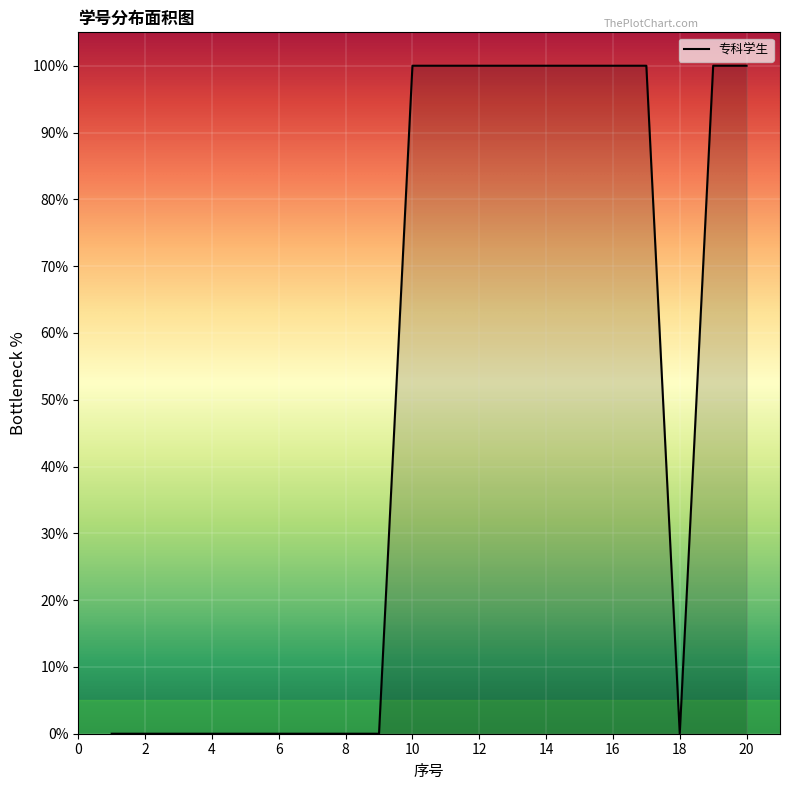

What is the greatest value displayed?

100.0